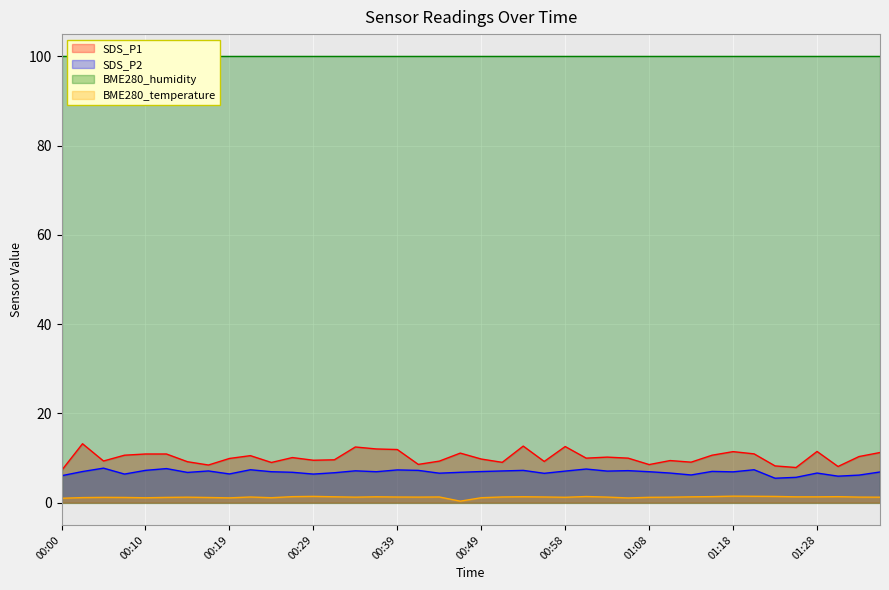

What position from the left is 00:15?

7